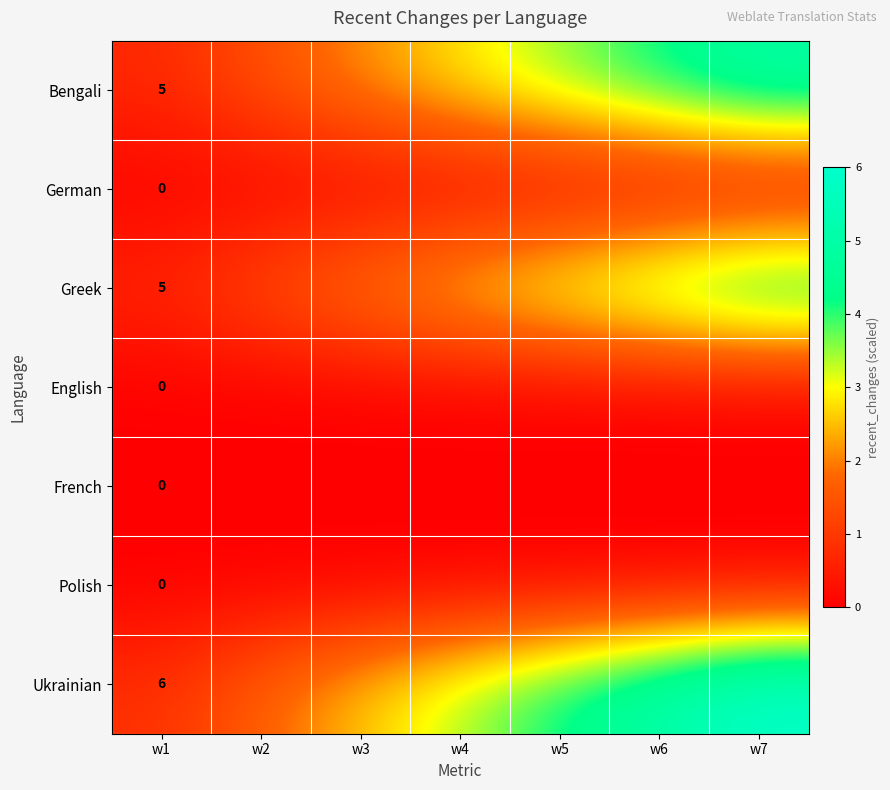

What is the total value across all series at w7?

16.0